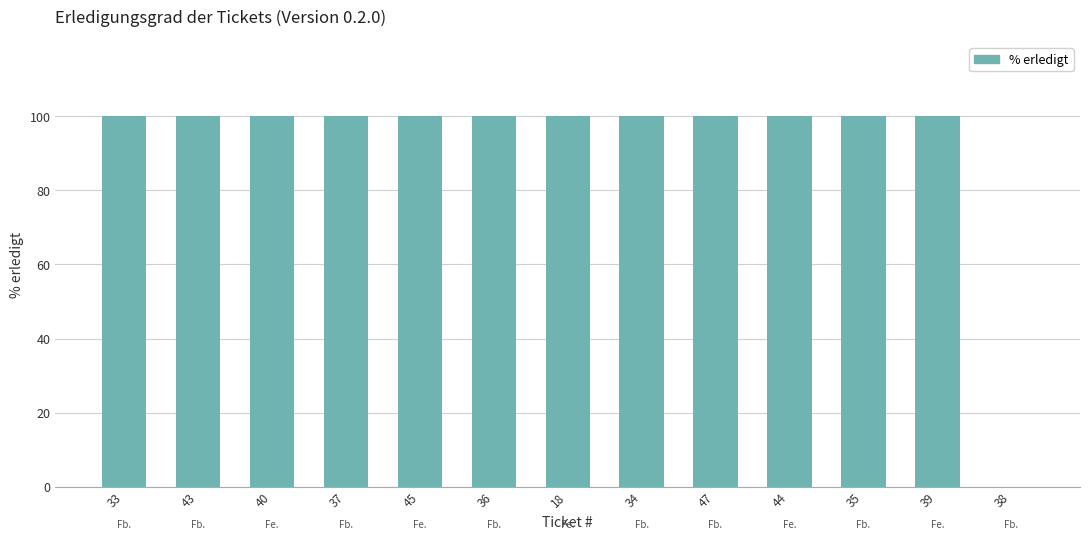

Reading right to left, extract all data points from this chart.

0	100	100	100	100	100	100	100	100	100	100	100	100